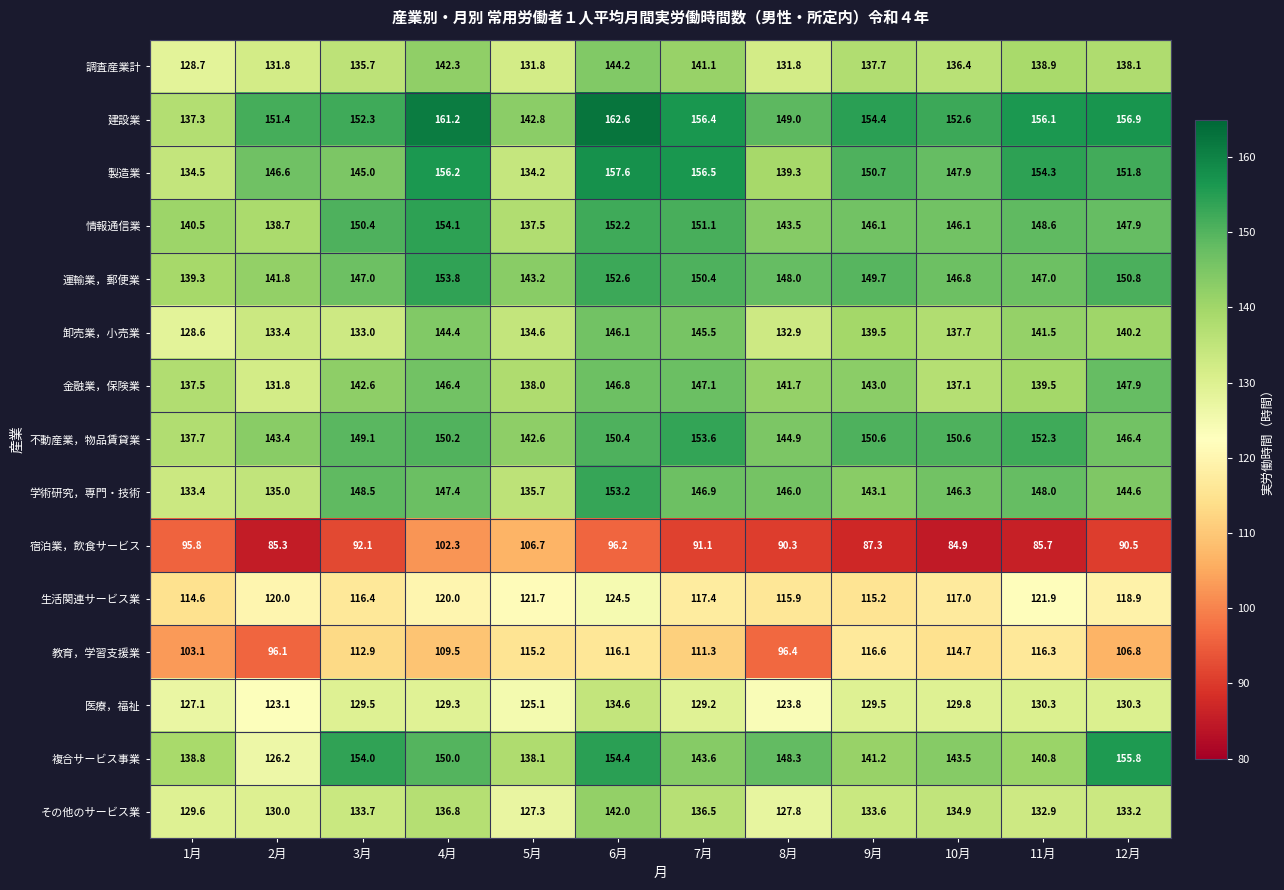

Which series has the largest range (max minus min)?

複合サービス事業